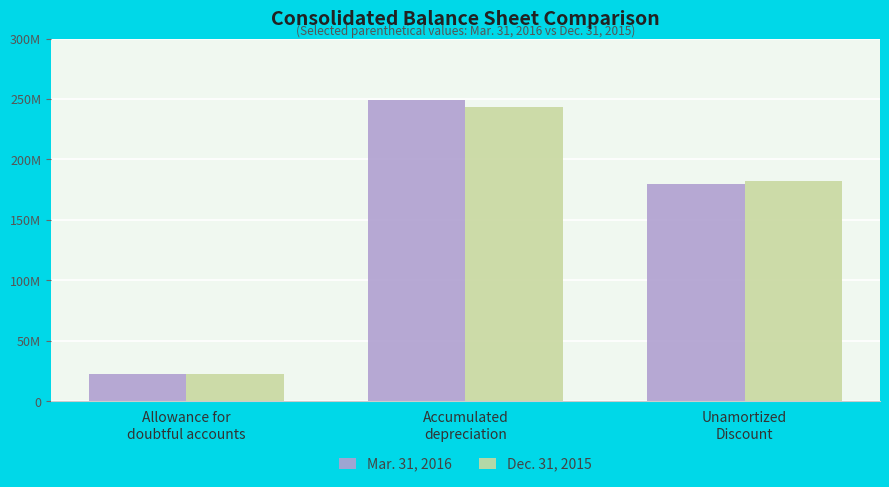

What is the label of the 2nd bar from the right?

Accumulated
depreciation